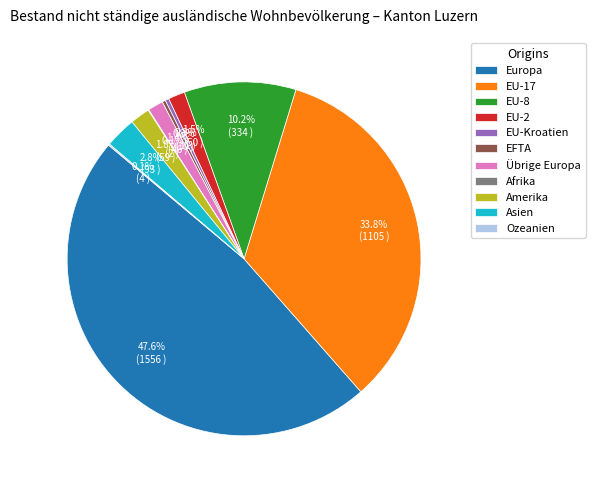

Is there any slice that represents more than half of the pie?

No